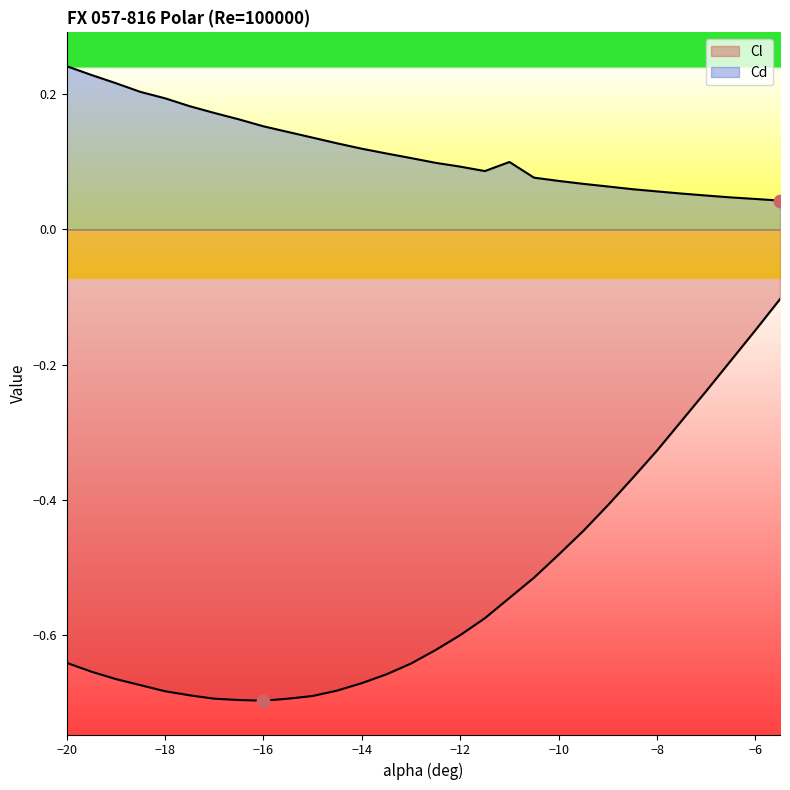

Which series has the largest Y range (max minus min)?

Cl